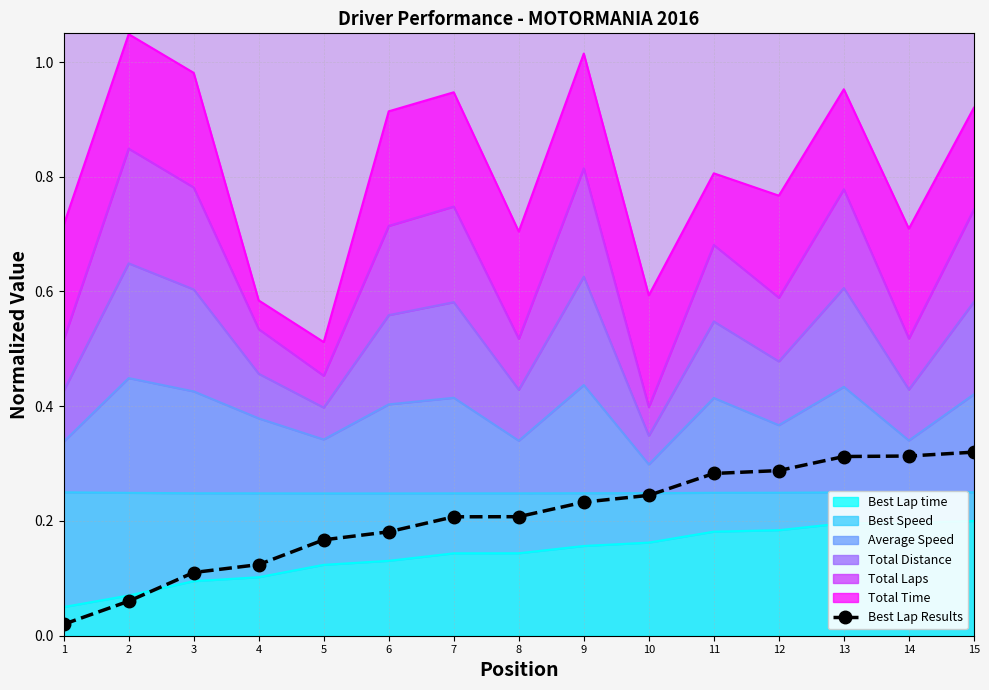

What is the difference between the second highest and second lowest values?

0.3